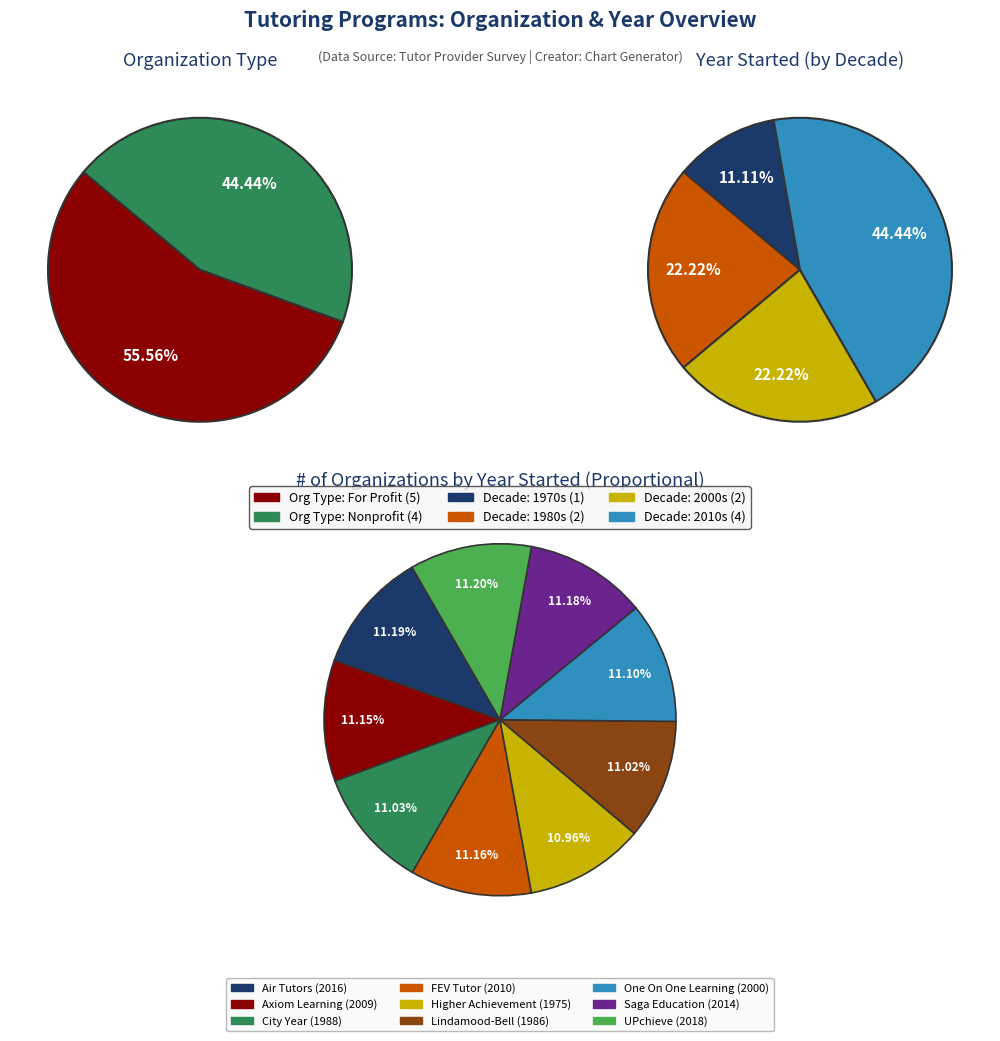

What is the total percentage of Lindamood-Bell and Air Tutors?

22.2%